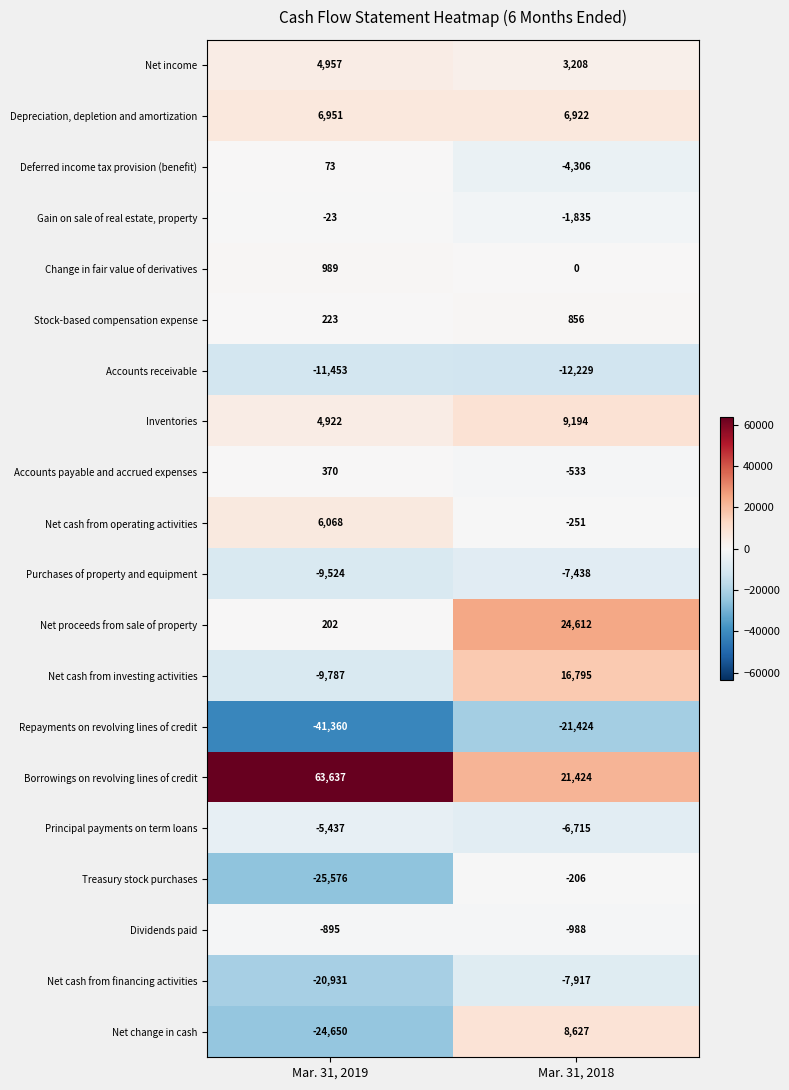

What is the spread (max minus min) of values at Mar. 31, 2019?

104997